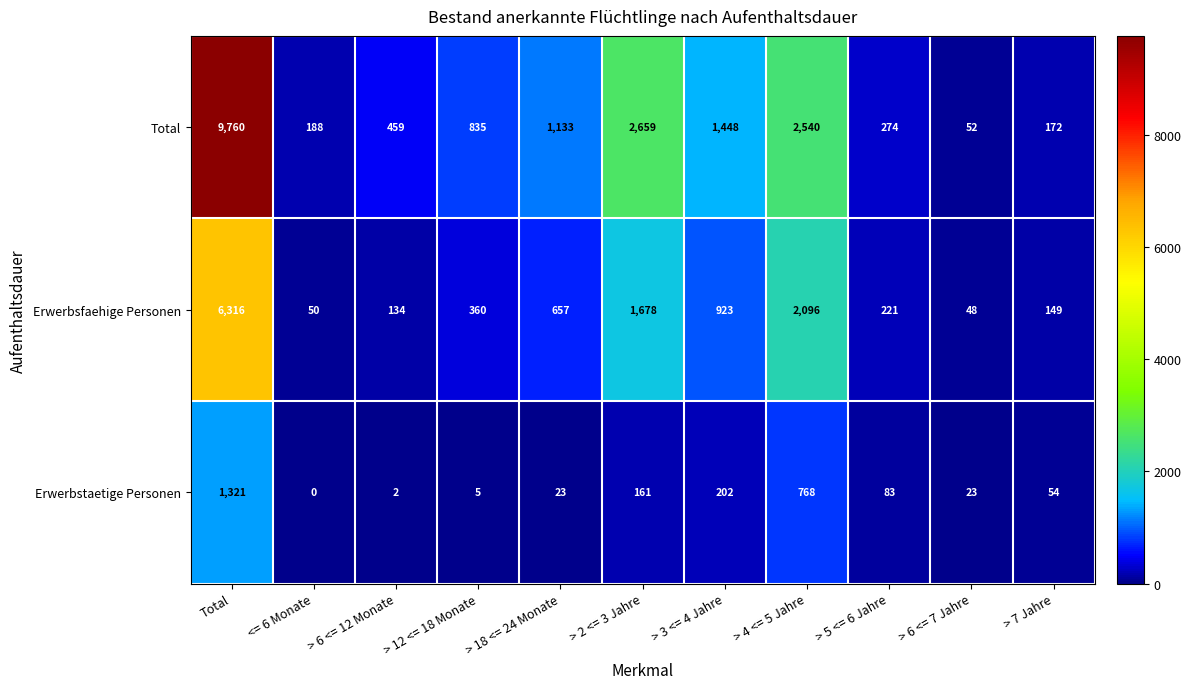

Which series has the widest spread of values?

Total